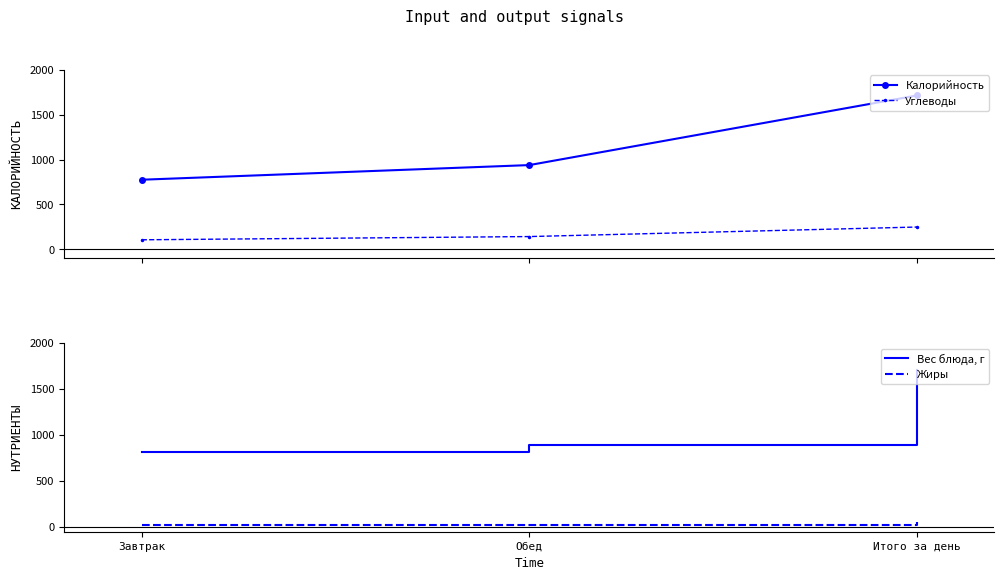

At which category is the sum across all series the highest?

Итого за день